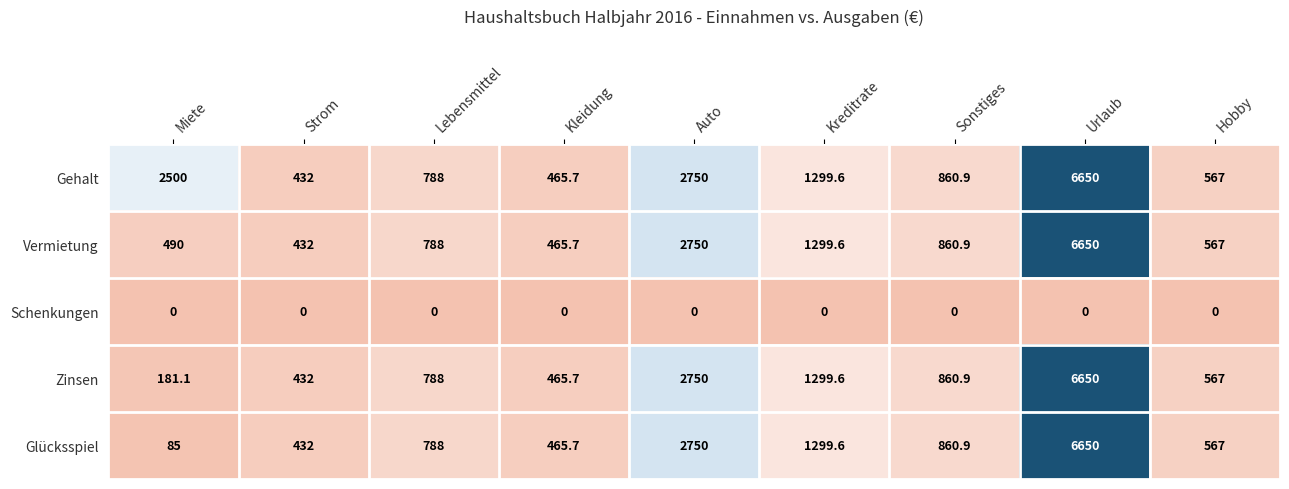

What is the maximum value shown in the chart?

6650.0